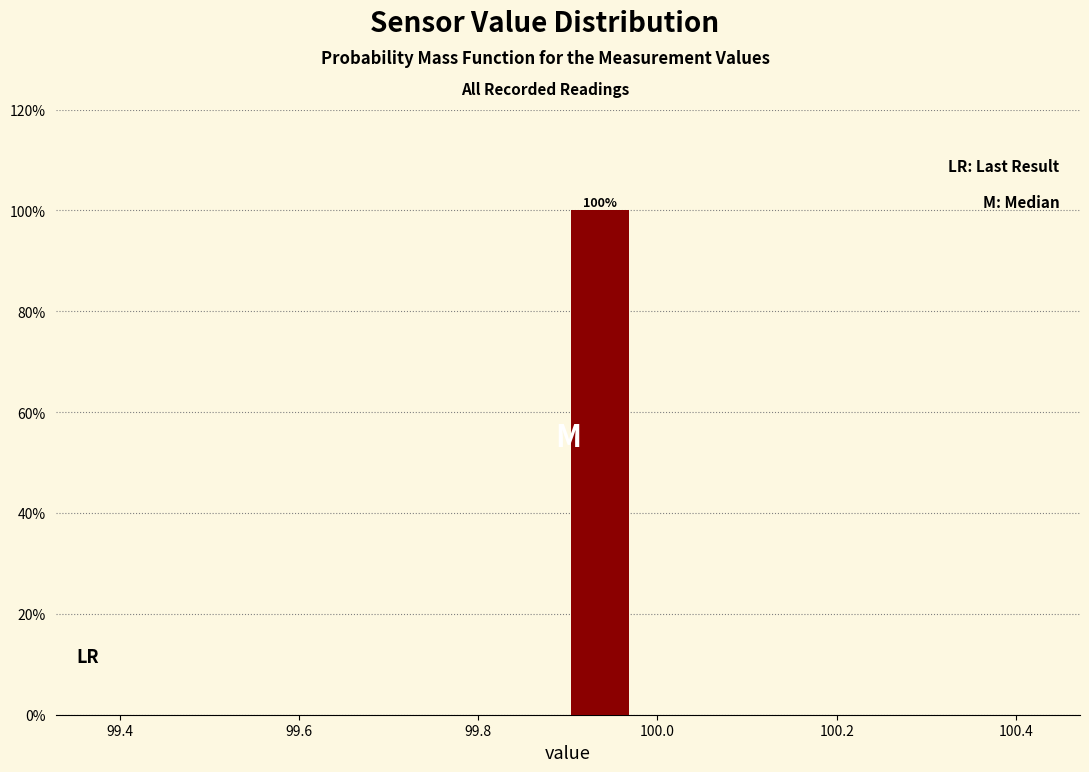

Around what value on the x-axis is the tallest bar? Give the approximate position of its centre, as read against the axis.

99.94